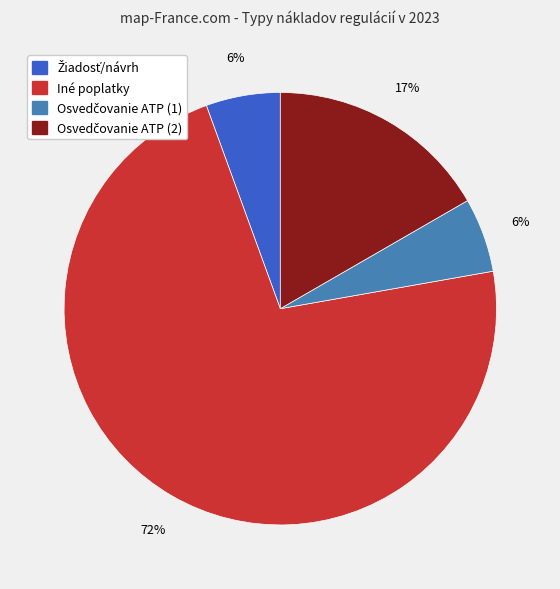

Which slice represents more than half of the pie?

Iné poplatky